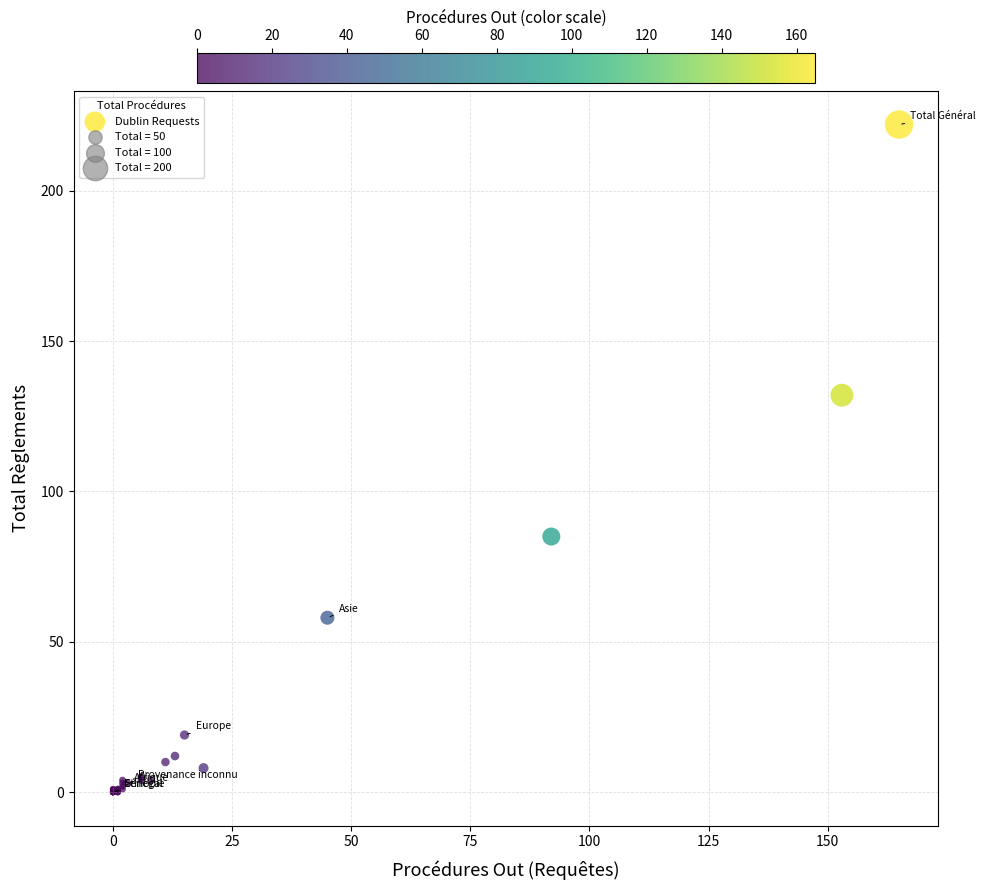

What Y value in the scatter plot is closest to 111?

132